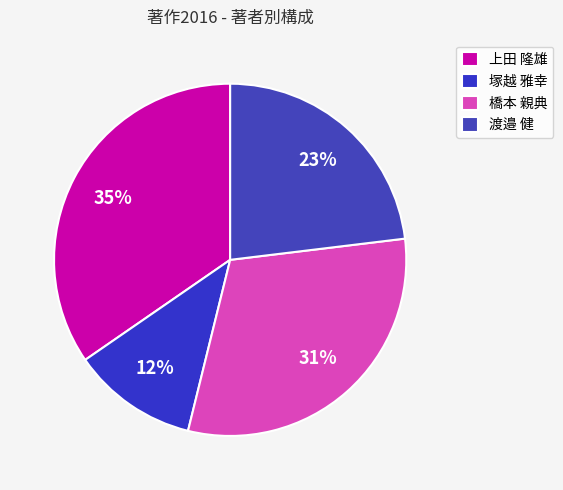

Approximately how many times larger is the value at 上田 隆雄 compared to 渡邉 健?

1.5